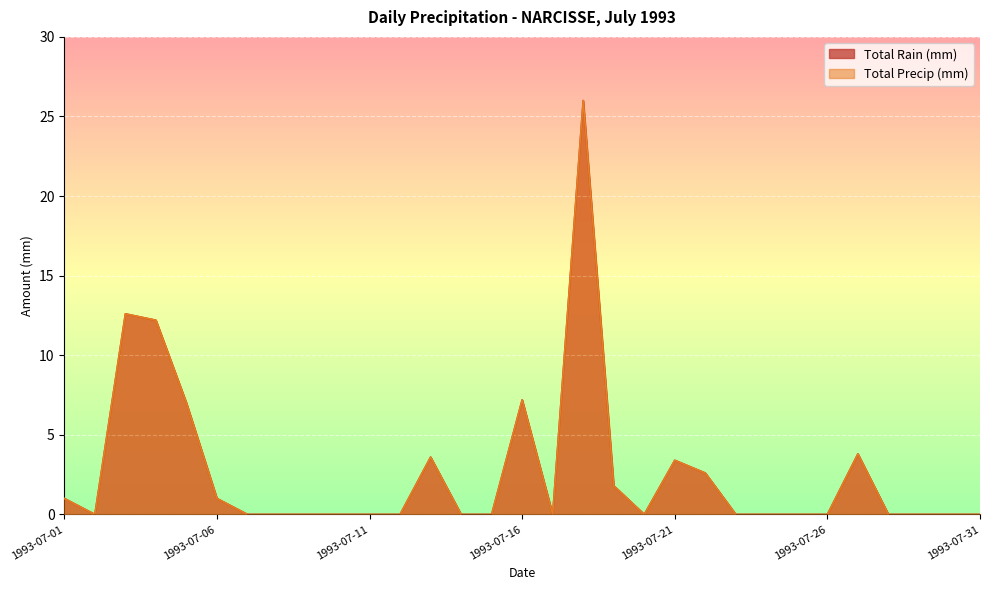

True or false: Total Rain (mm) and Total Precip (mm) intersect in this chart.

False